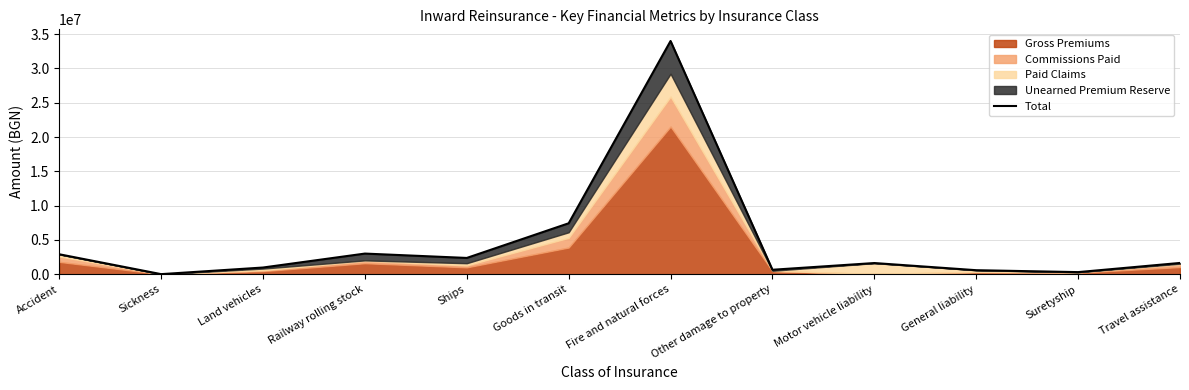

What is the smallest value displayed?

16457.1